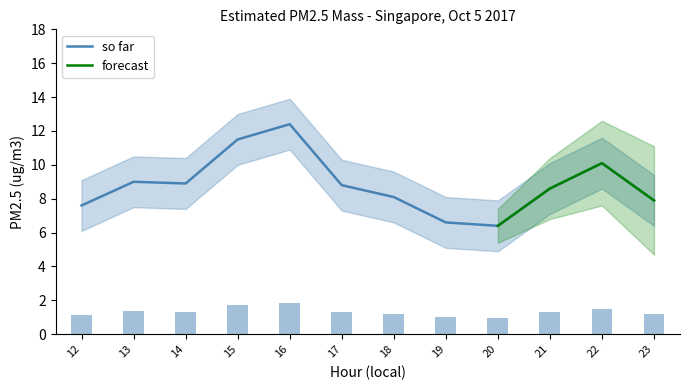

Are the bars horizontal?

No